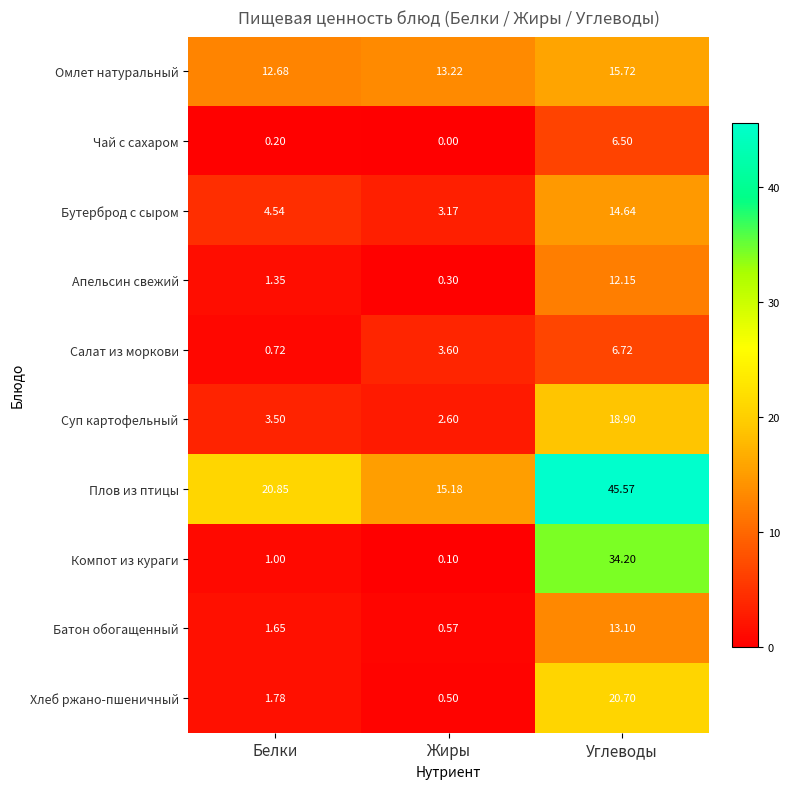

How many values in the Батон обогащенный series are below 1?

1